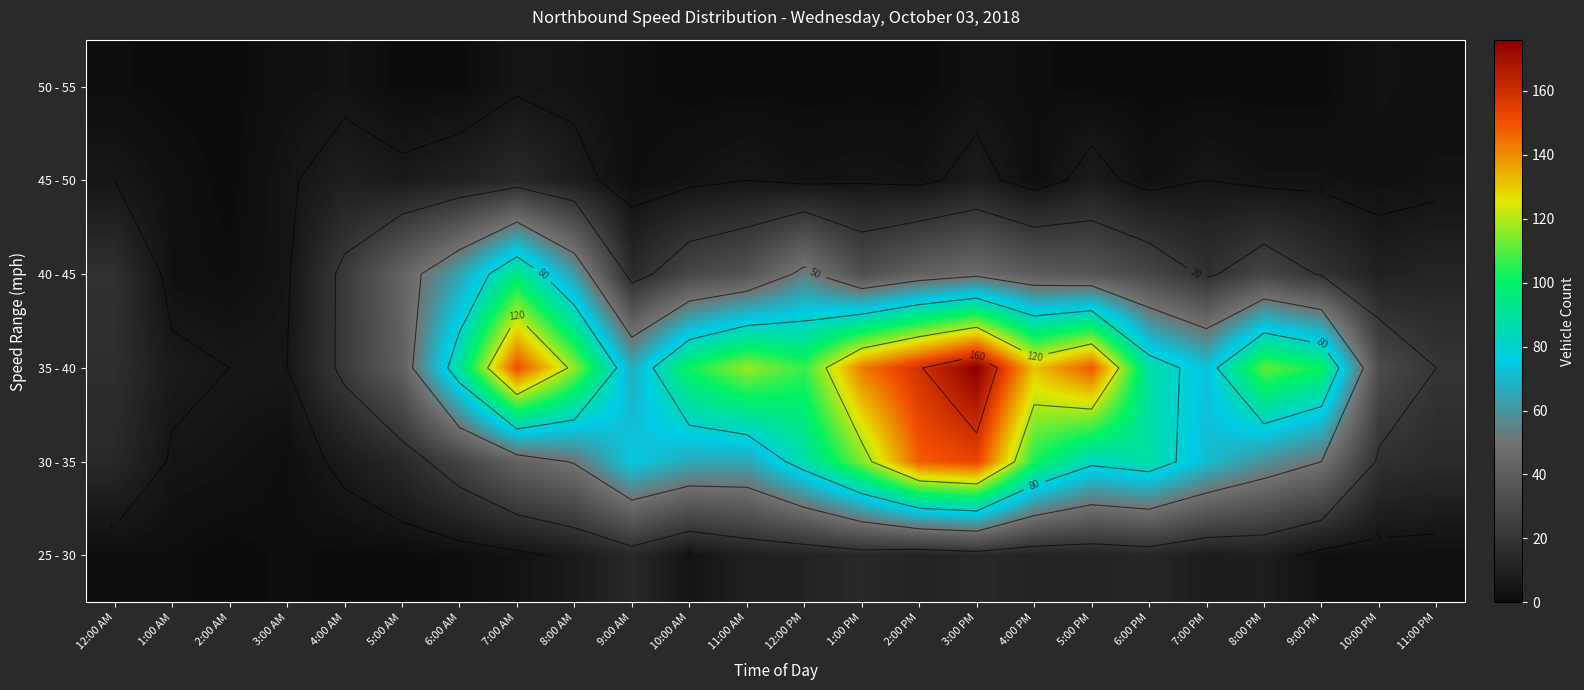

Between 3:00 PM and 7:00 PM, which is larger?

3:00 PM